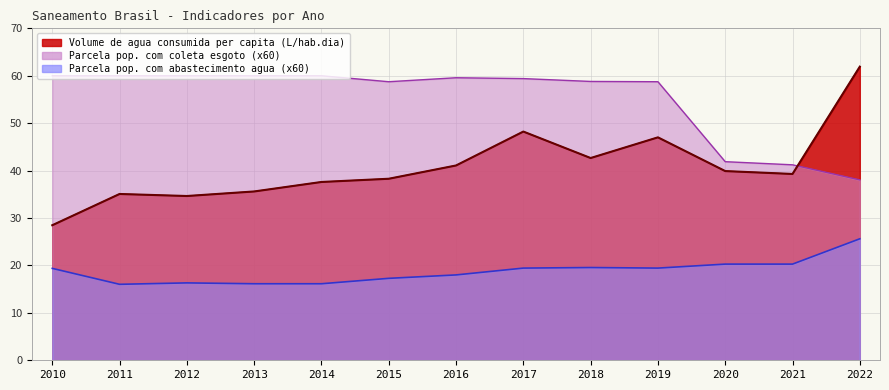

Rank the series by their maximum value, from highest to lowest.

Volume de agua consumida per capita, Parcela populacao com esgoto, Parcela populacao com abastecimento